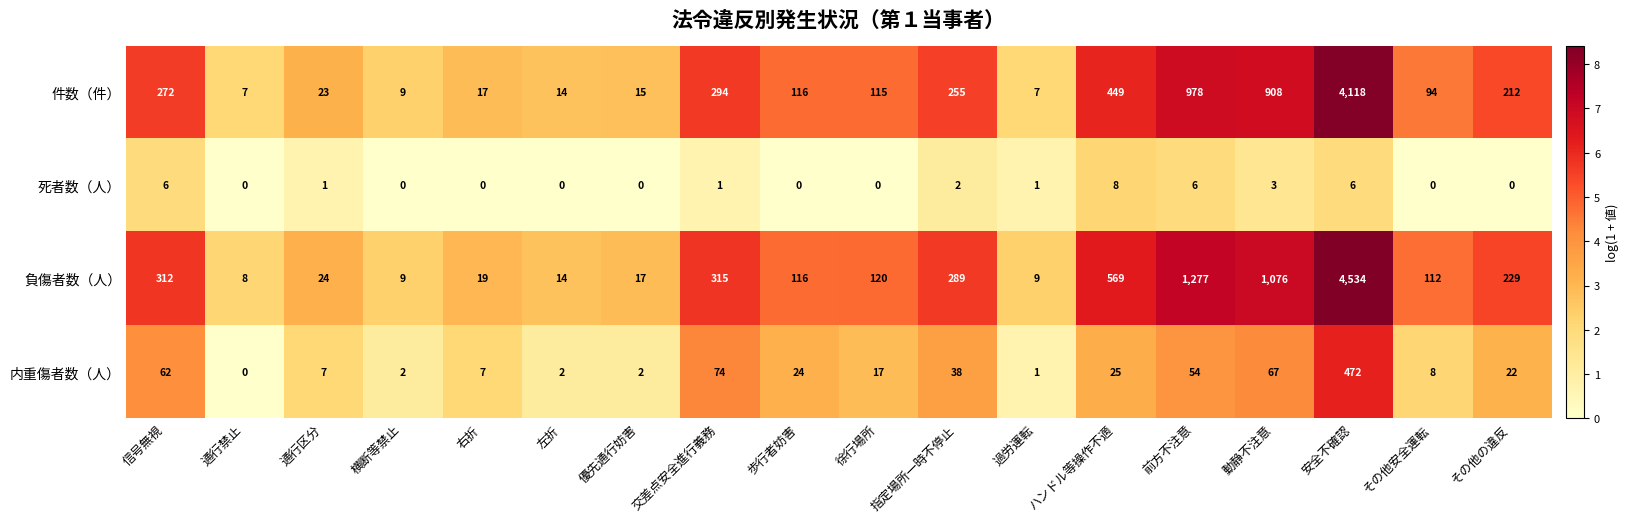

What is the sum of all 内重傷者数（人） values?

884